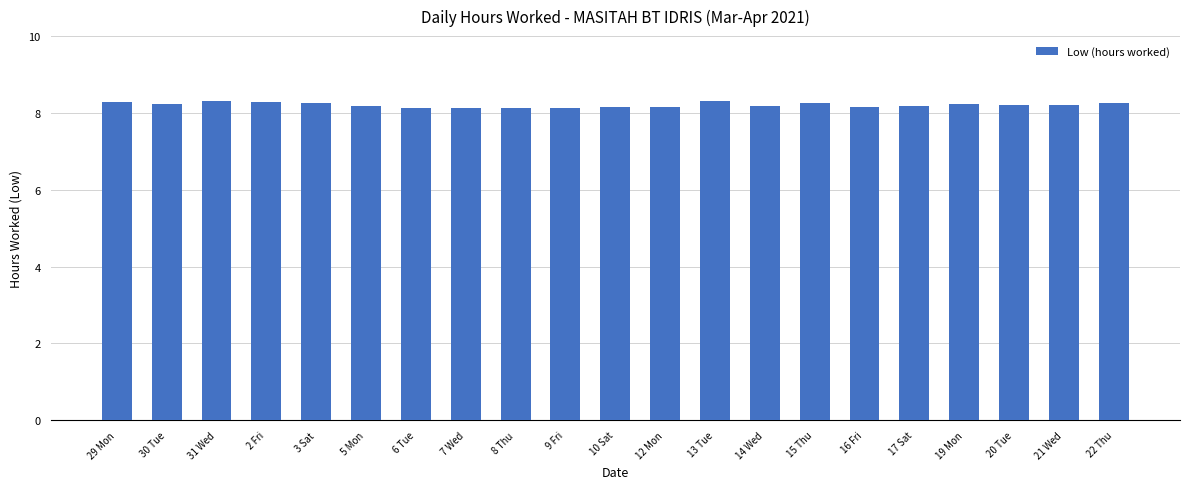

What position from the left is 15 Thu?

15